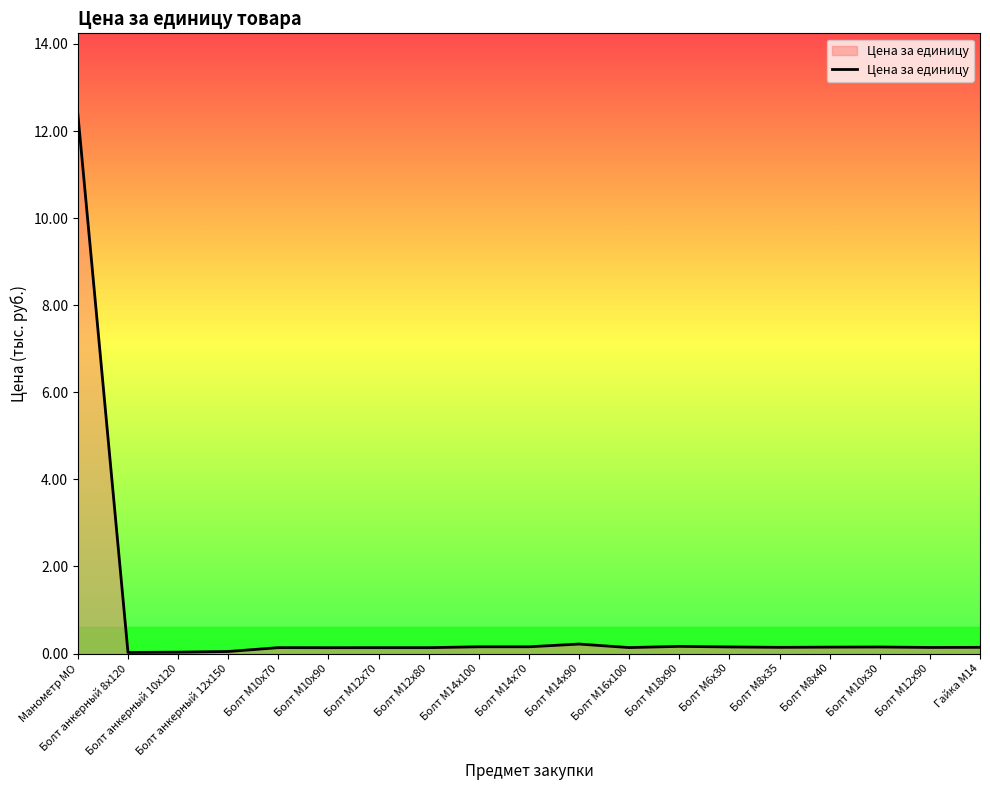

What is the greatest value displayed?

12.4